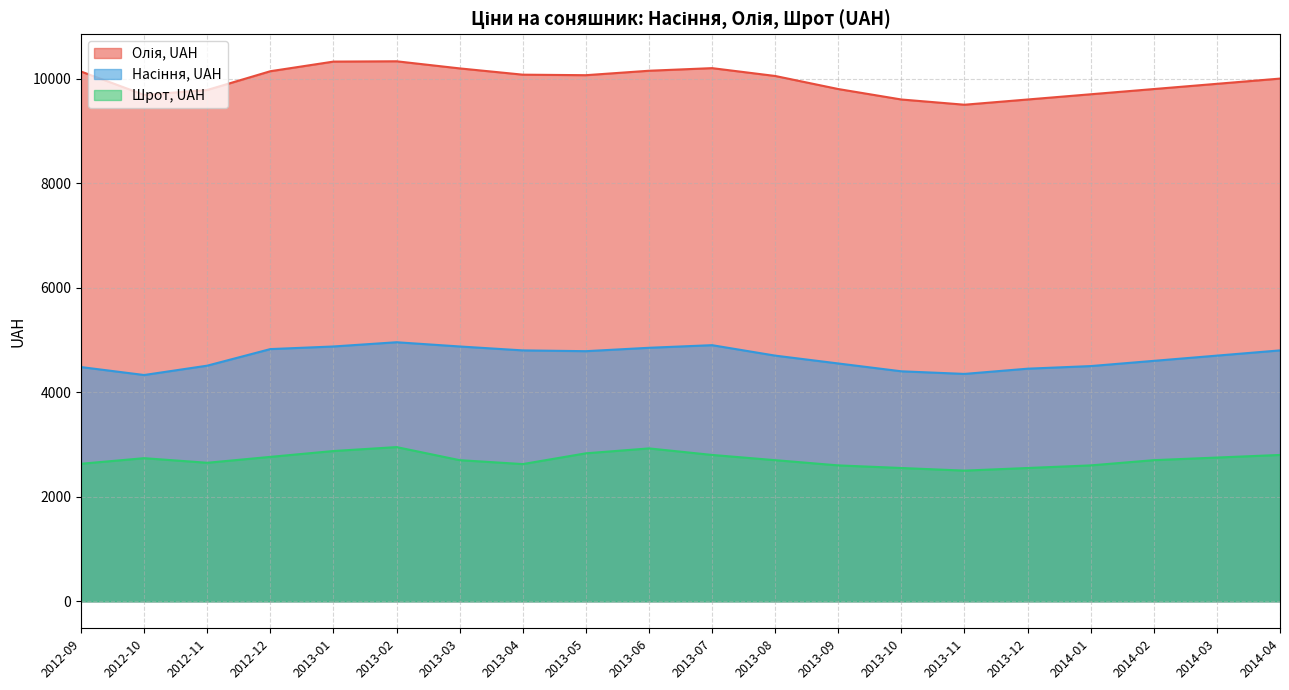

True or false: Насіння, UAH has more than 1 points higher than both neighbors.

True